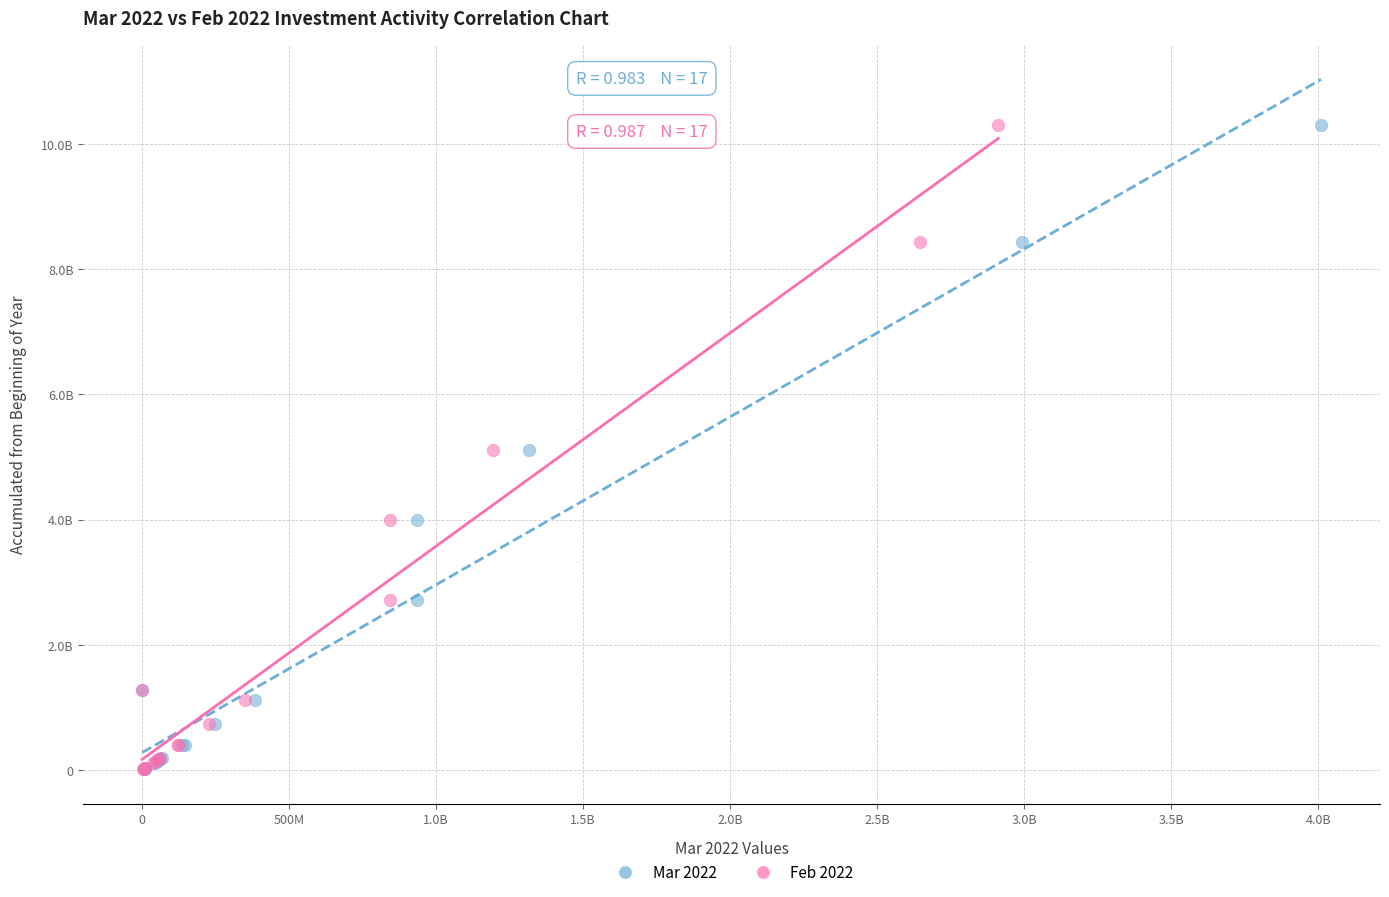

What are all the series names shown in the legend?

Mar 2022, Feb 2022